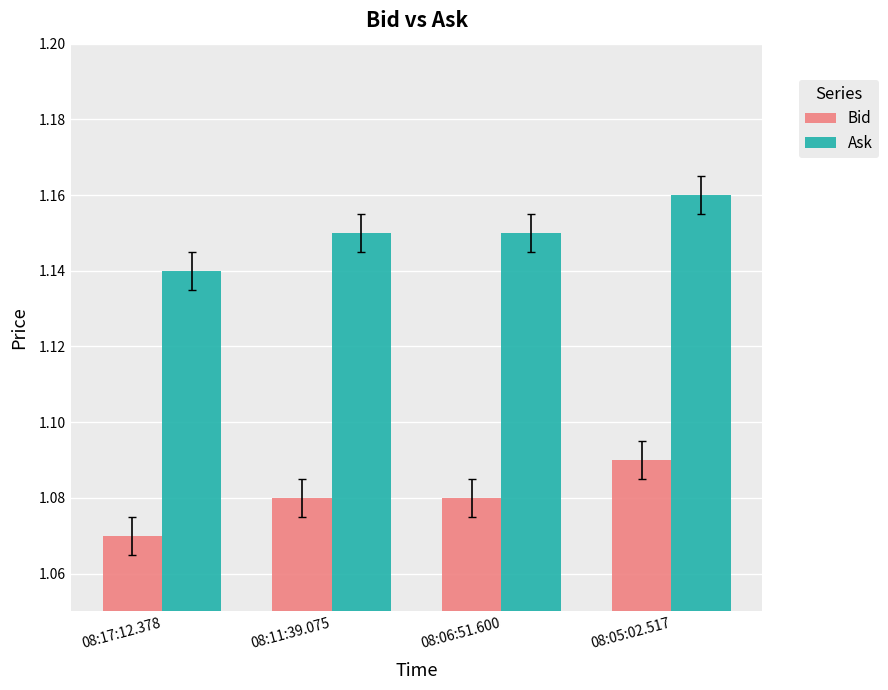

What is the sum of all Bid values?

4.3